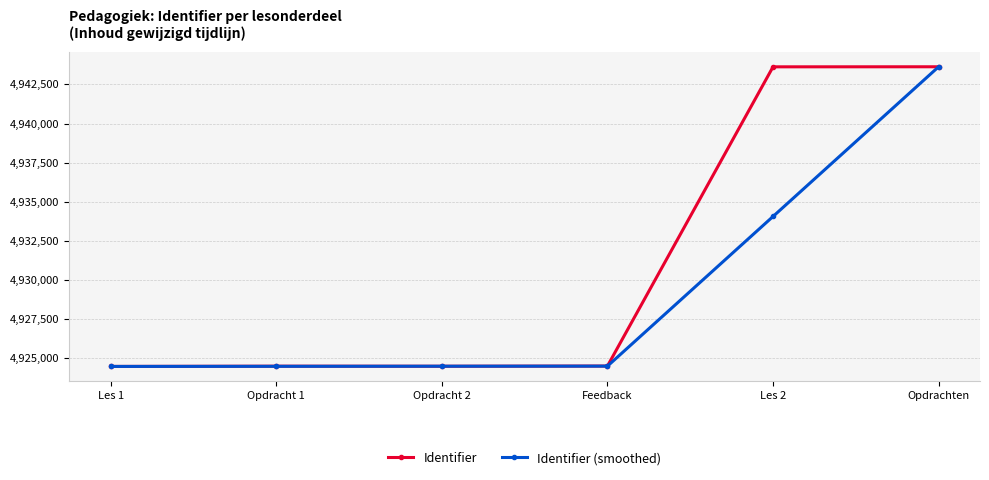

What is the spread (max minus min) of values at Feedback?

6